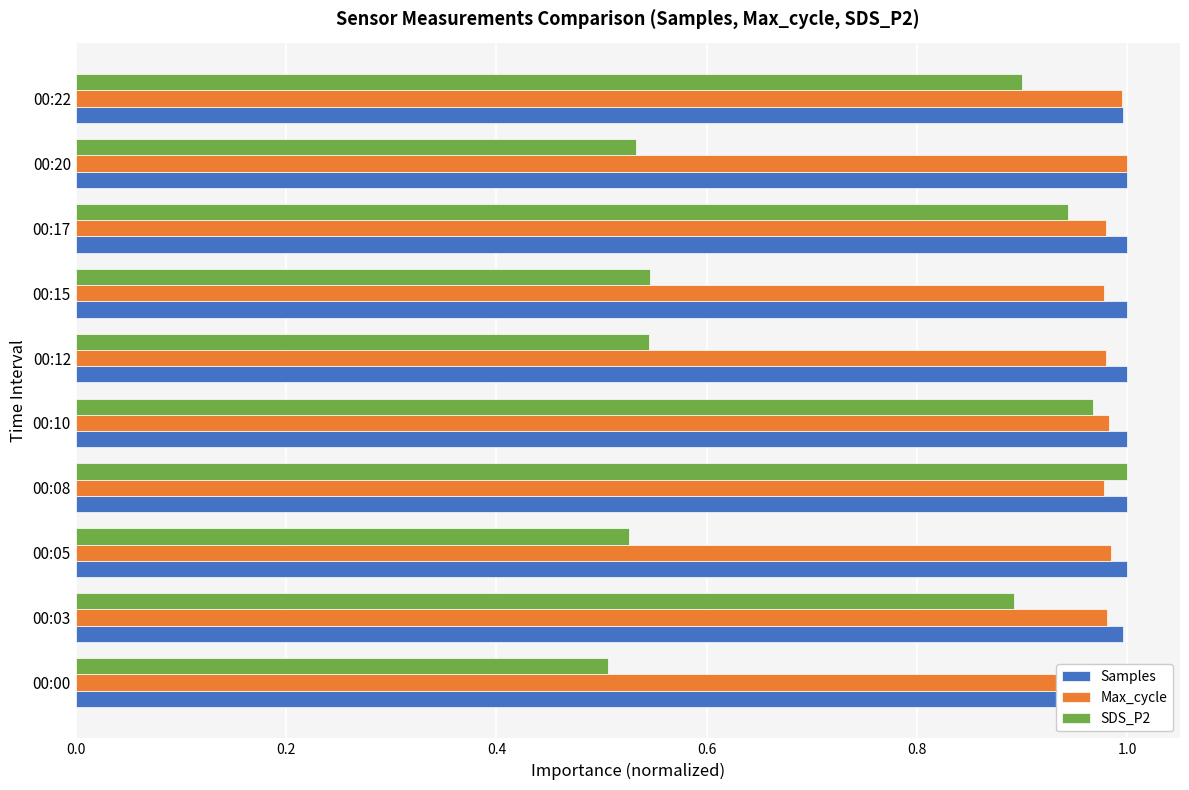

What position from the right is 1.0?

5